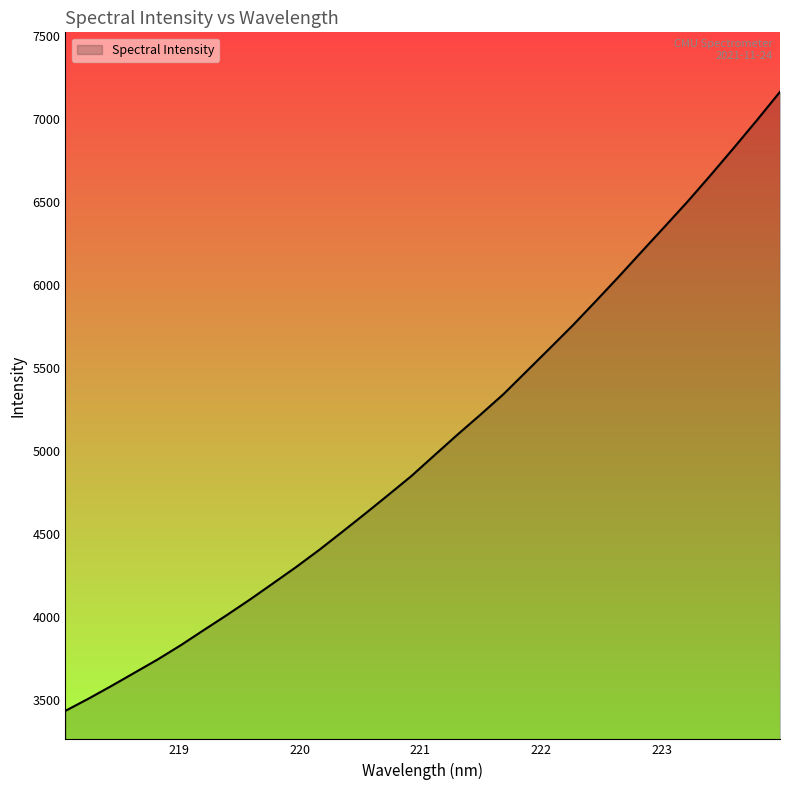

What is the difference between the maximum and minimum values?

3726.9